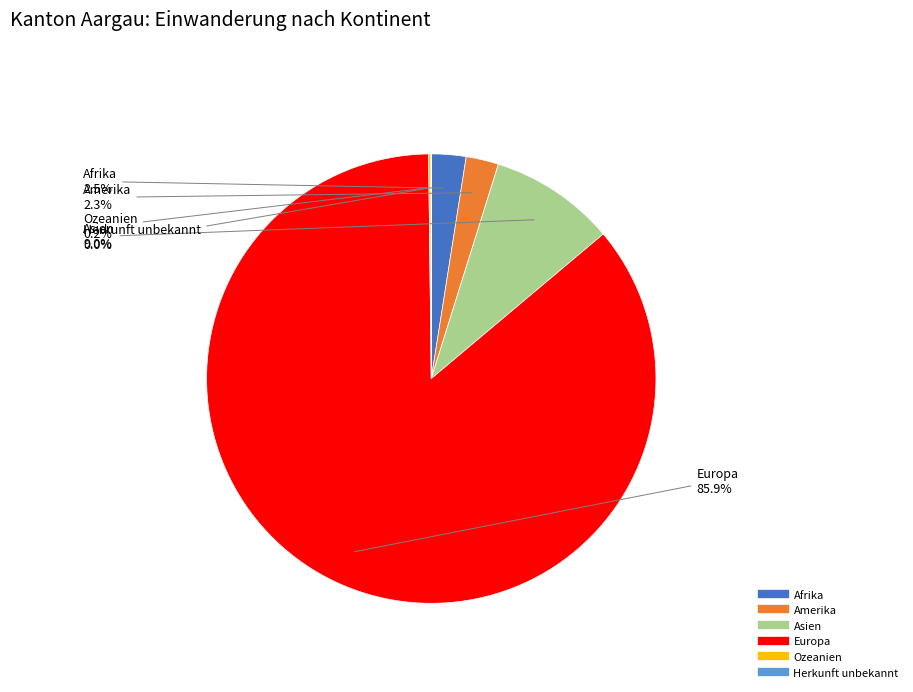

What is the majority slice?

Europa